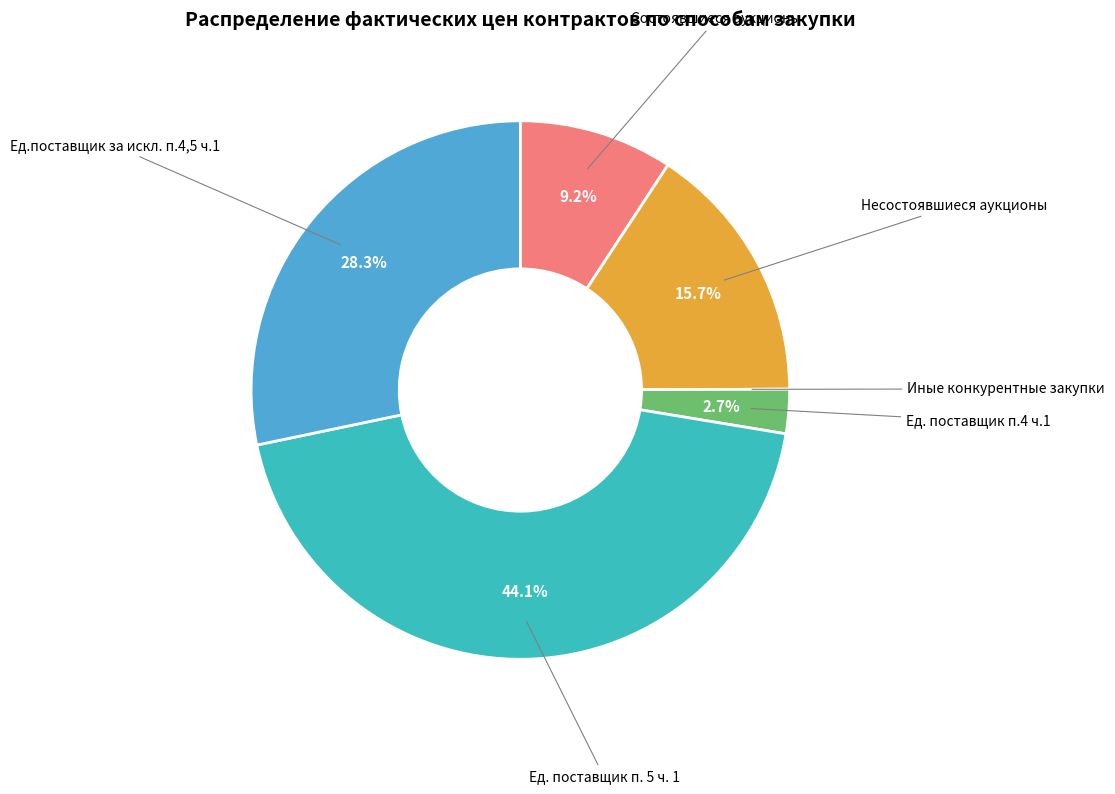

Is it true that Ед. поставщик п. 5 ч. 1 is 44% of the pie?

True